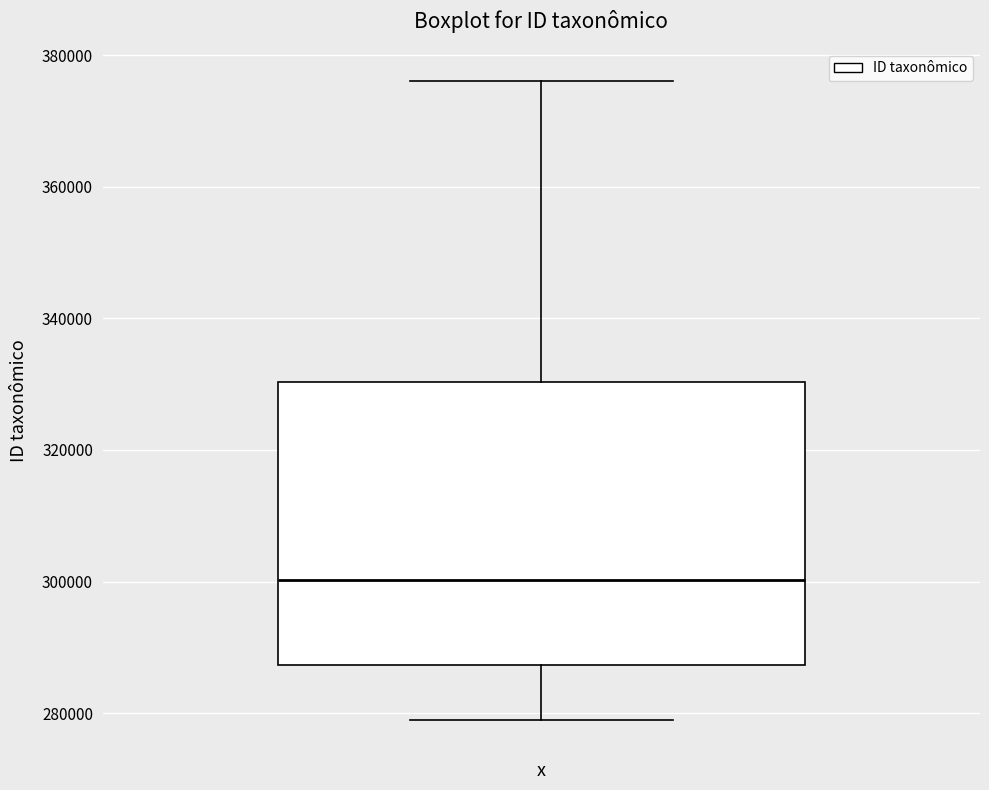

Transcribe this box plot: give where the median line is, the range the box spans, and where the two whiskers end, as read against the y-axis. The values are not printed on the chart, so give them approximately, as read against the axis.

median 300000, box 288000 to 330000, whiskers 278000 to 376000